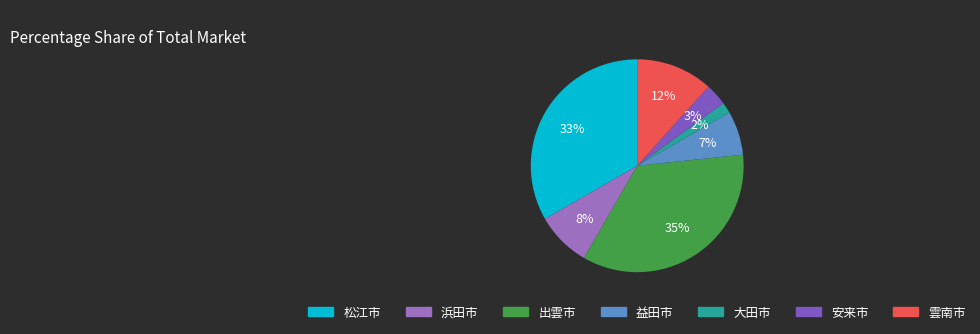

Which category has the smallest portion of the pie?

大田市